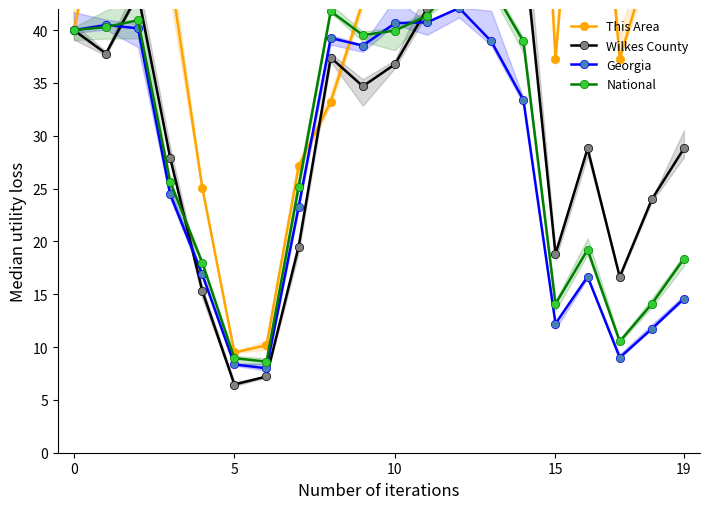

Does the chart display data point markers on the line(s)?

Yes